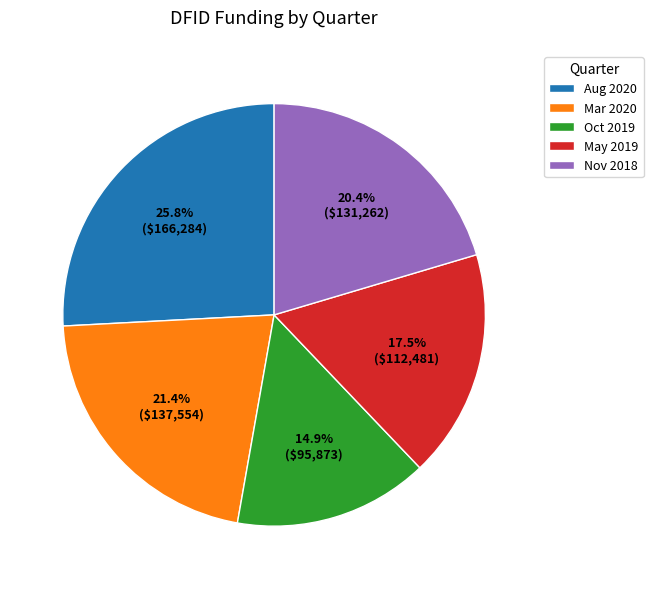

How many slices are in this pie chart?

5